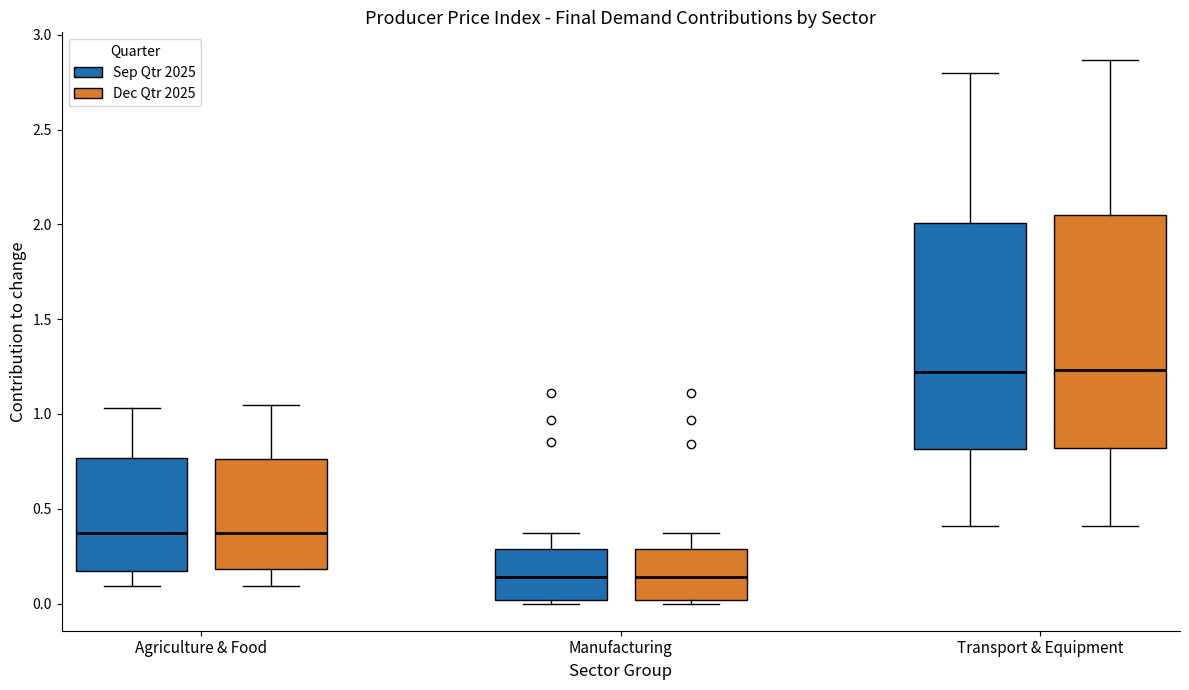

Reading left to right, transcribe this box plot: for each box, give where its median line is, the range the box spans, and where its two whiskers end, as read against the y-axis. The values are not printed on the chart, so give them approximately, as read against the axis.

Agriculture & Food (Sep Qtr 2025): median 0.35, box 0.15 to 0.75, whiskers 0.10 to 1.05
Agriculture & Food (Dec Qtr 2025): median 0.35, box 0.20 to 0.75, whiskers 0.10 to 1.05
Manufacturing (Sep Qtr 2025): median 0.15, box 0.00 to 0.30, whiskers 0.00 (just below the box's lower edge) to 0.35
Manufacturing (Dec Qtr 2025): median 0.15, box 0.00 to 0.30, whiskers 0.00 (just below the box's lower edge) to 0.35
Transport & Equipment (Sep Qtr 2025): median 1.20, box 0.80 to 2.00, whiskers 0.40 to 2.80
Transport & Equipment (Dec Qtr 2025): median 1.25, box 0.80 to 2.05, whiskers 0.40 to 2.85